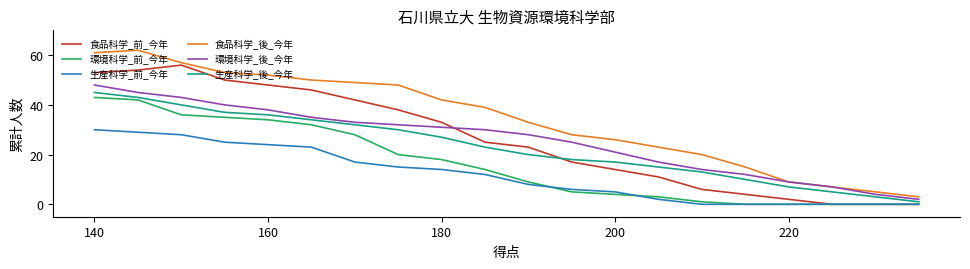

True or false: 食品科学_後_今年 and 生産科学_後_今年 cross at least once.

False